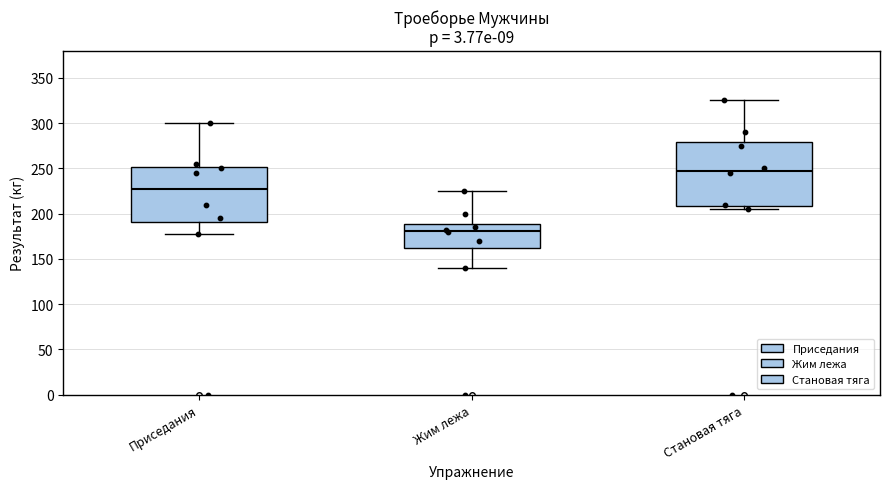

Which box is the tallest, from its lower edge to its upper edge?

Становая тяга